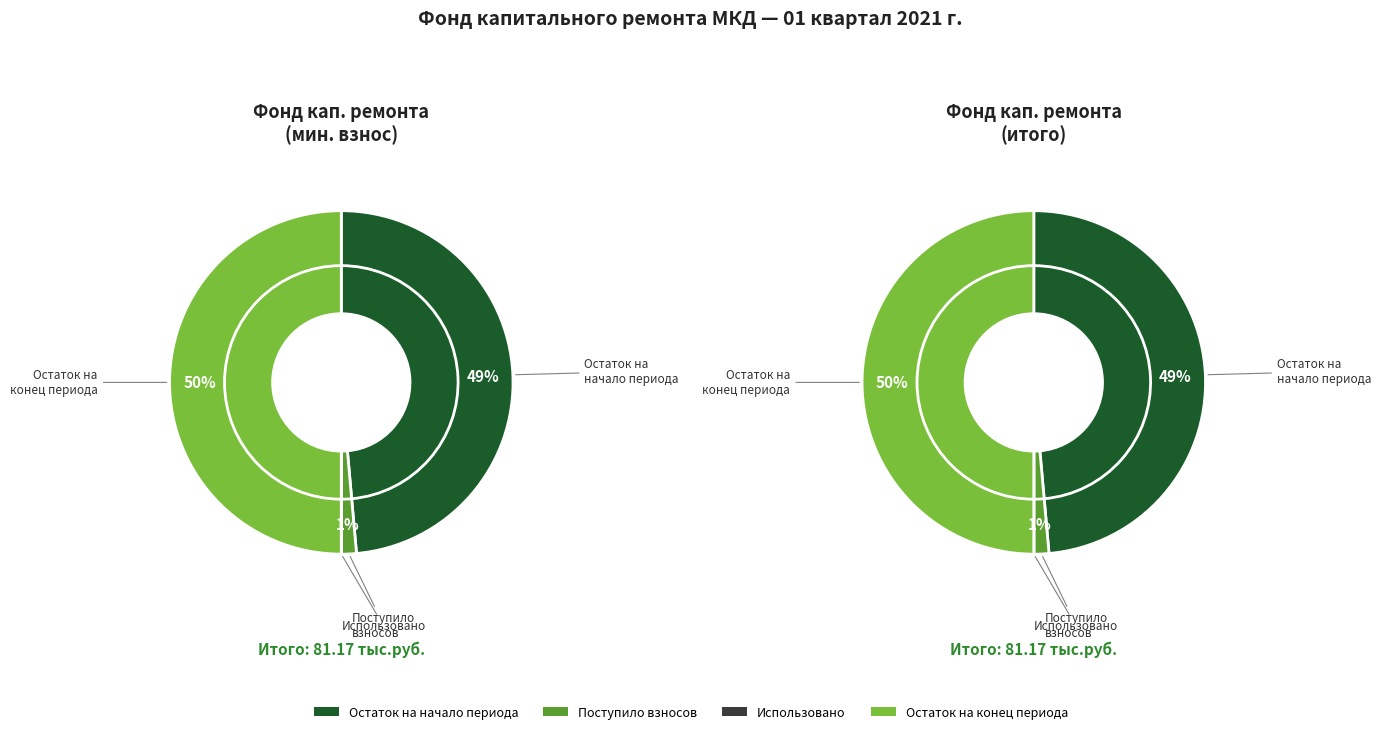

Is there any slice that represents more than half of the pie?

No